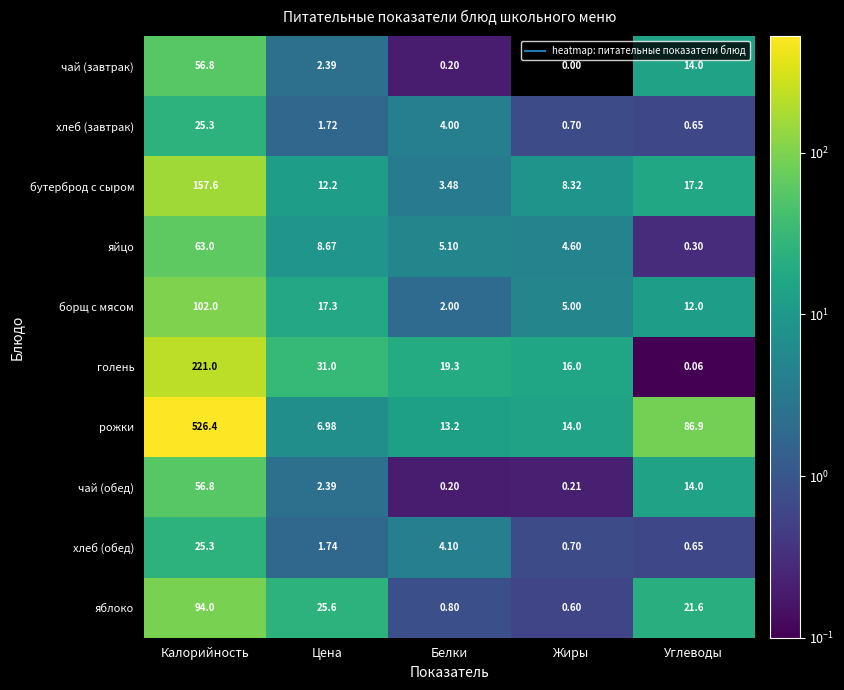

At which label does бутерброд с сыром first exceed 12?

Калорийность